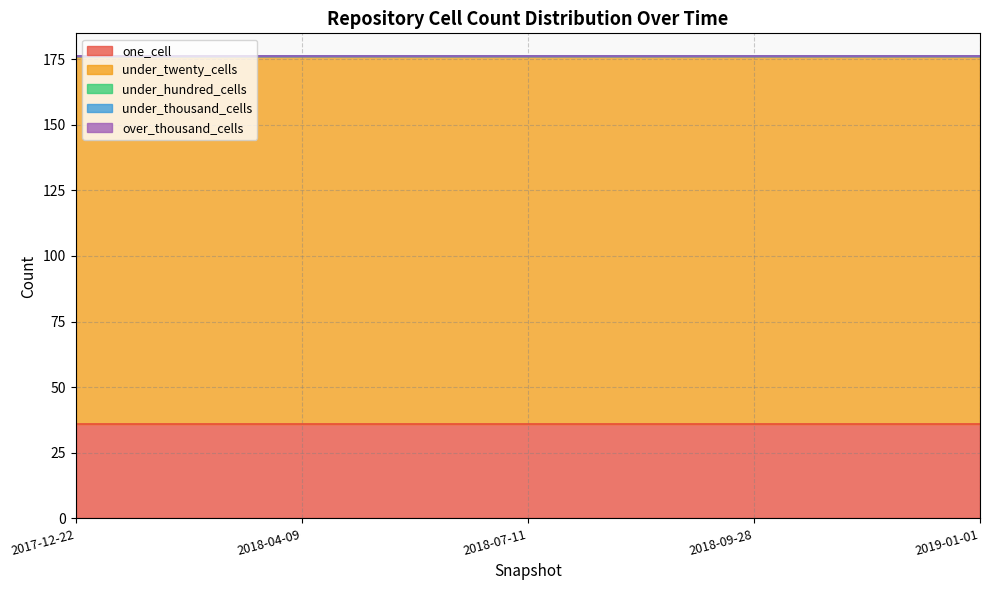

How many lines are shown in the chart?

5